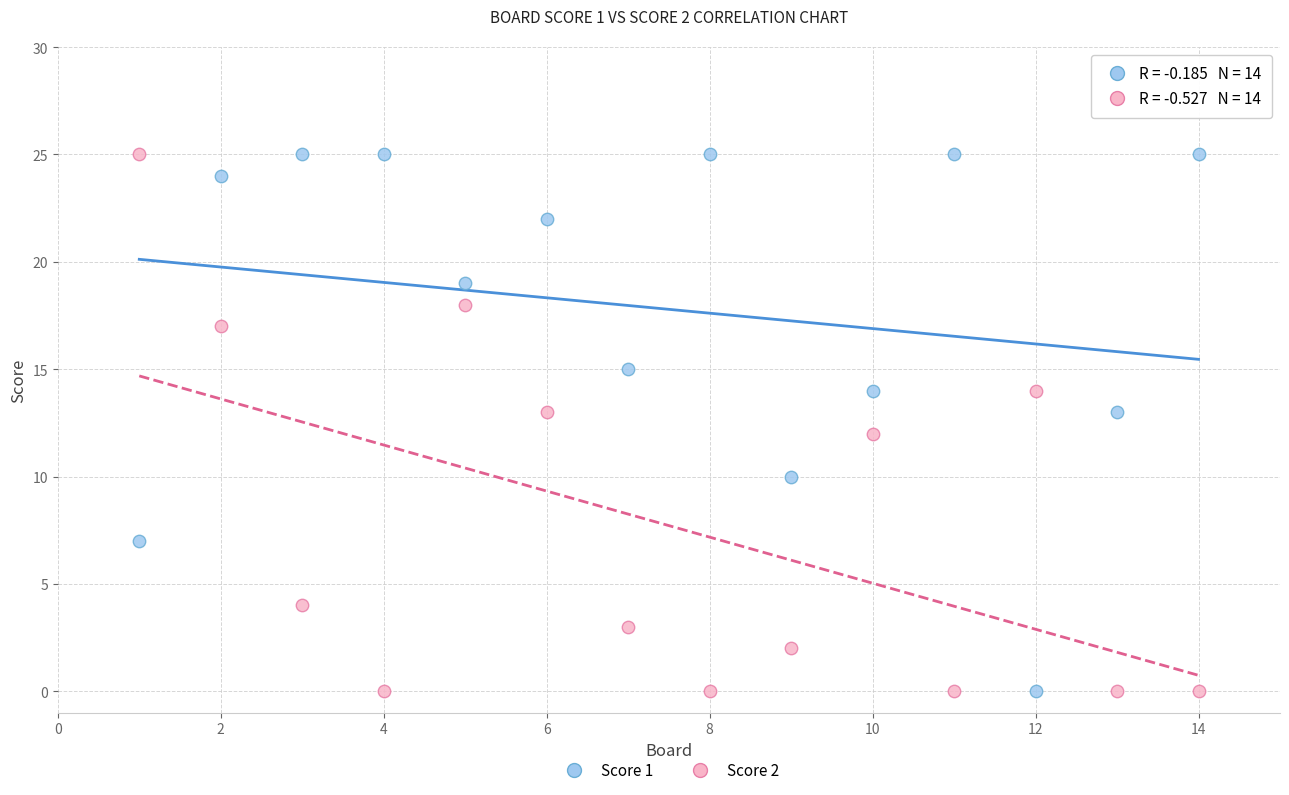

Across all data points, what is the range of Y values (max minus min)?

25